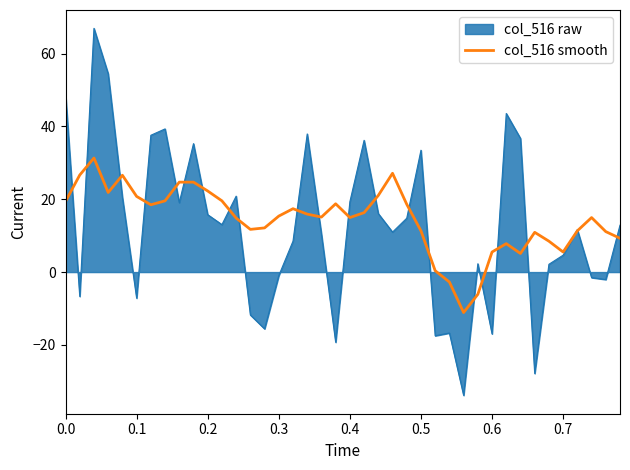

Rank the series by their maximum value, from highest to lowest.

col_516 raw, col_516 smooth